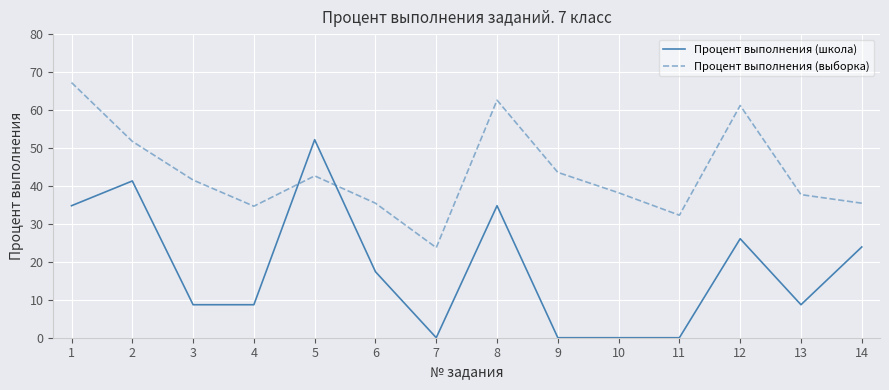

Rank the series by their maximum value, from highest to lowest.

Процент выполнения (выборка), Процент выполнения (школа)